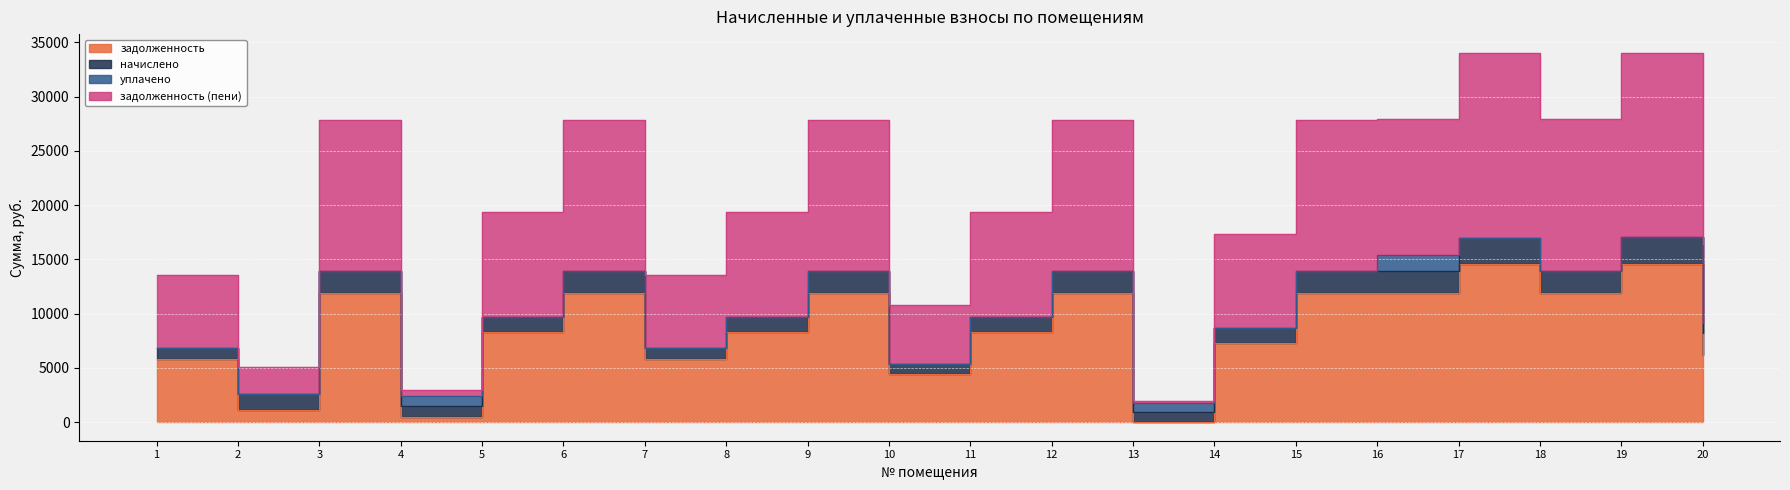

Where is the first local minimum for задолженность (пени)?

2